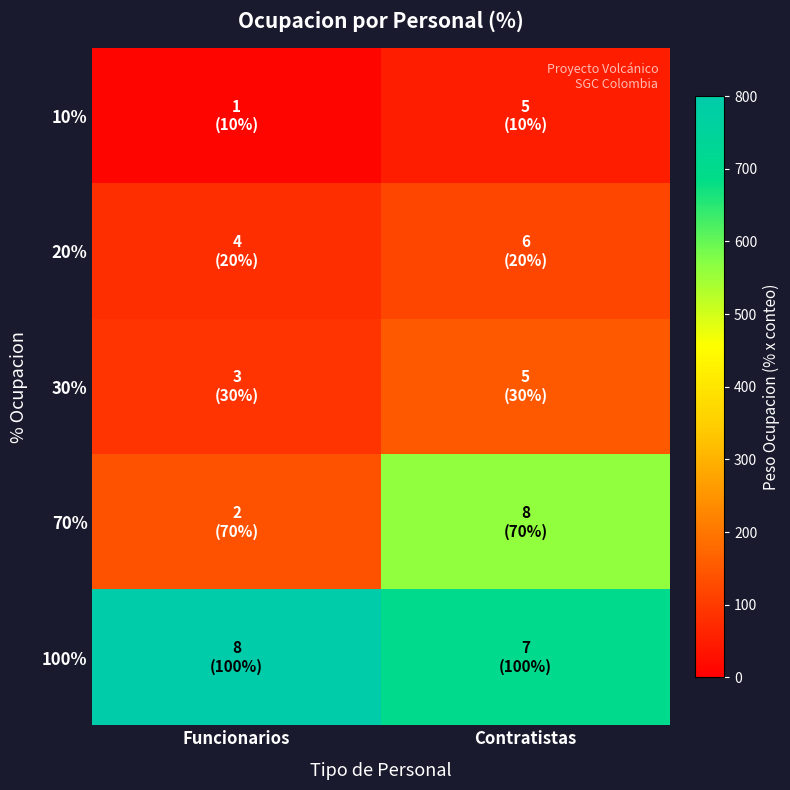

Rank the series at Funcionarios from lowest to highest value.

10%, 20%, 30%, 70%, 100%